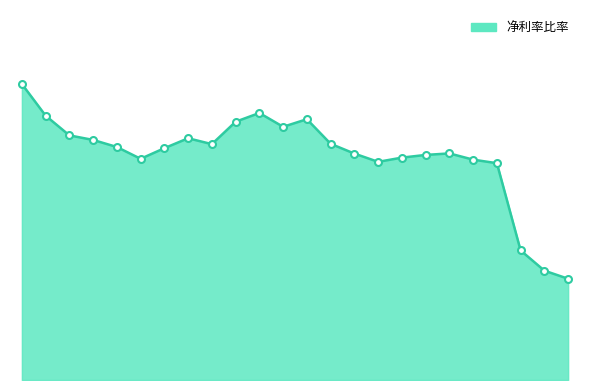

What is the average value?

0.1